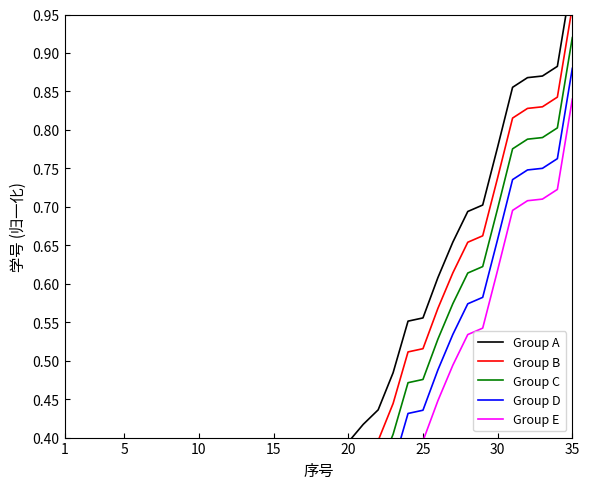

How many positive values does the Group C series have?

32